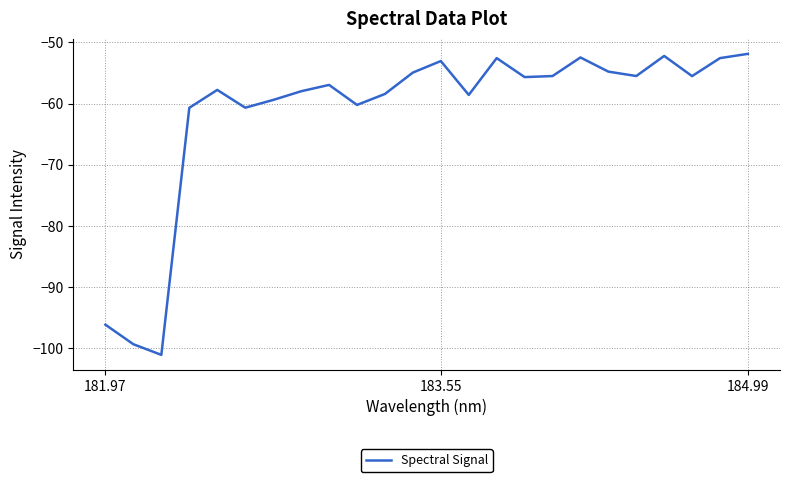

What is the difference between the maximum and minimum values?

49.2